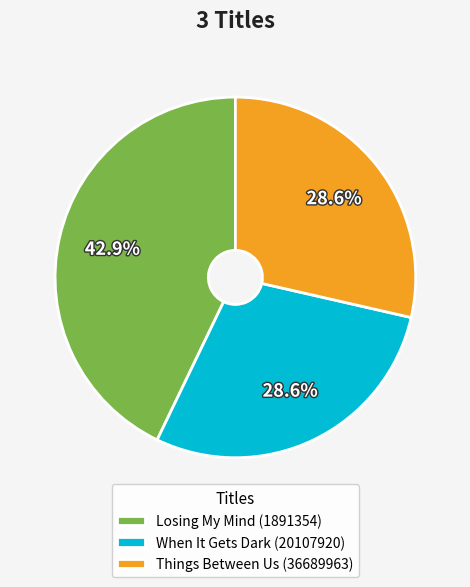

What portion of the pie excludes When It Gets Dark (20107920)?

71.4%